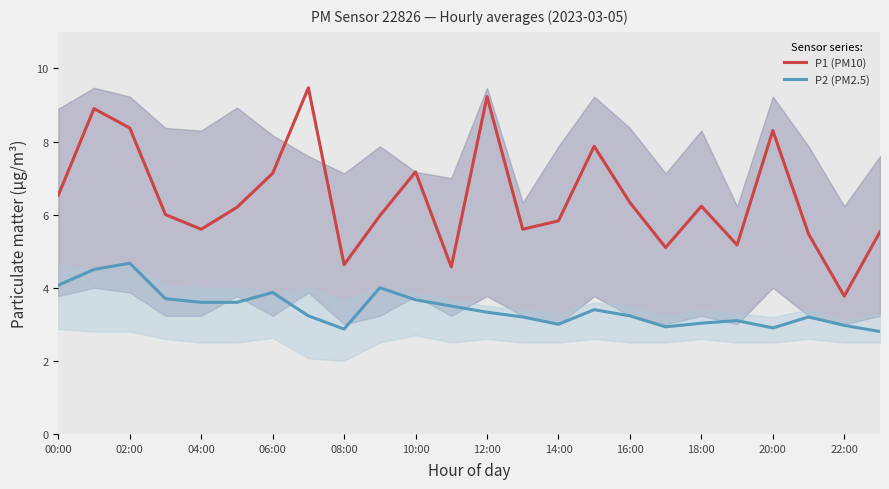

What are all the series names shown in the legend?

P1 (PM10), P2 (PM2.5)